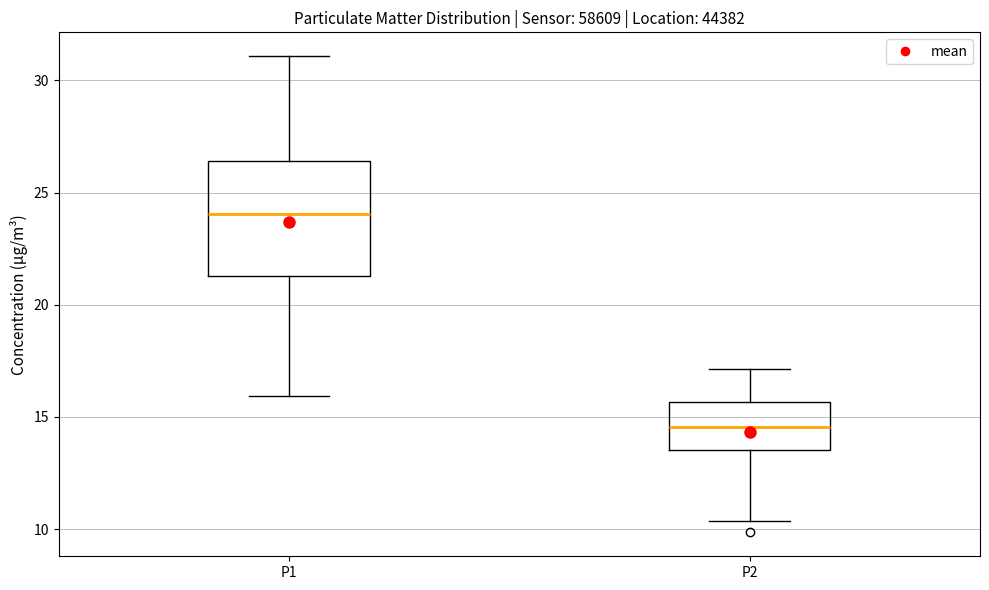

Where is the lower edge of the box for P2 on the y-axis? The values are not printed on the chart, so give them approximately, as read against the axis.

13.5